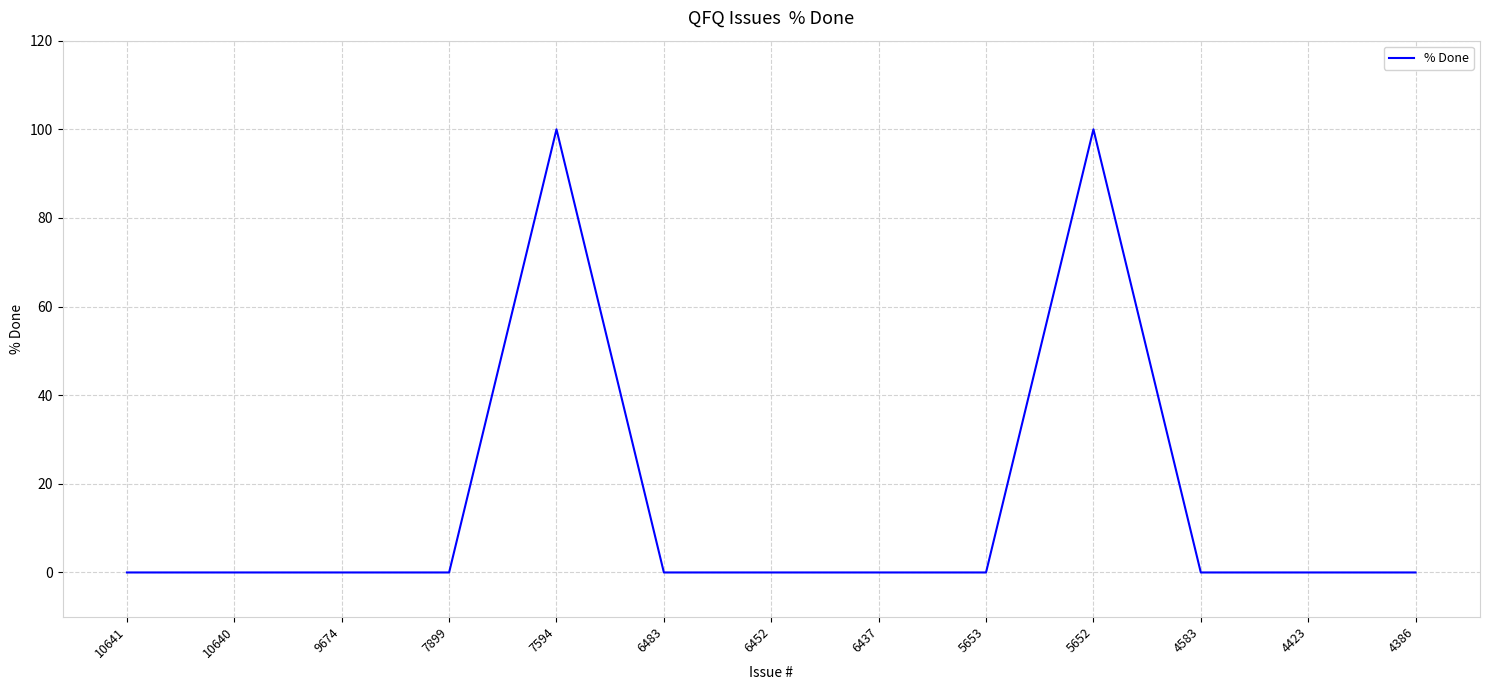

What is the greatest value displayed?

100